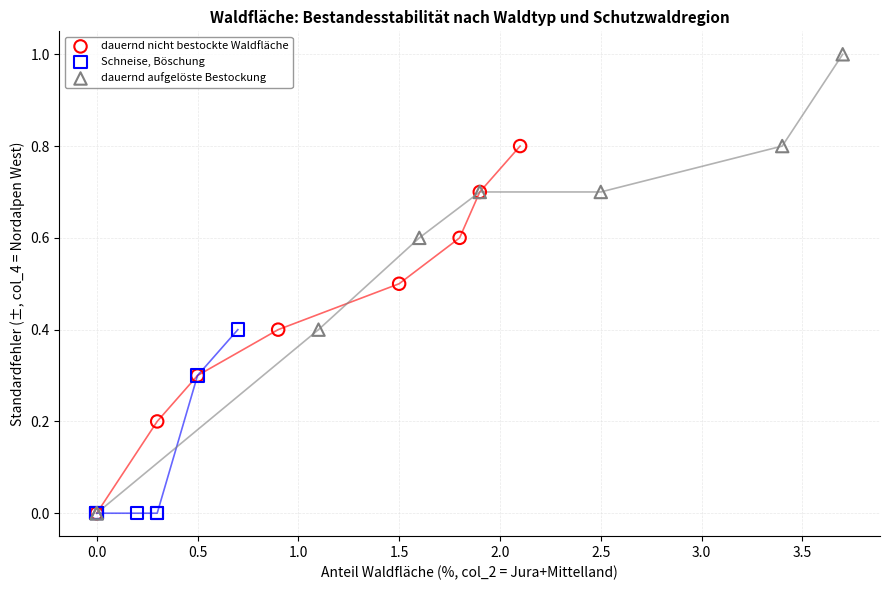

Which series contains the highest Y value?

dauernd aufgelöste Bestockung